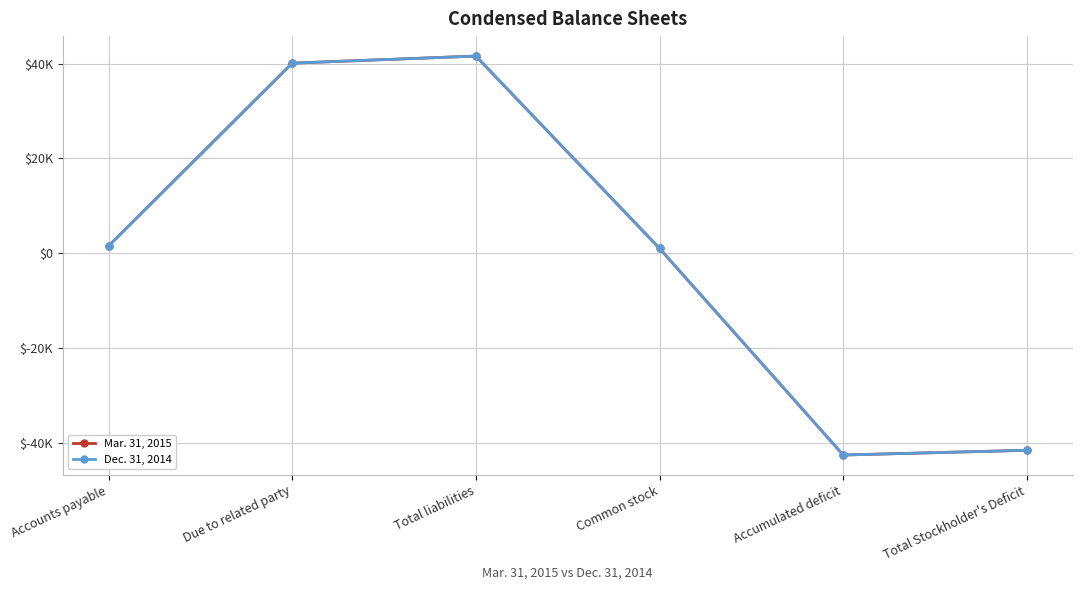

What is the difference between the Dec. 31, 2014 values at Total liabilities and Total Stockholder's Deficit?

83274